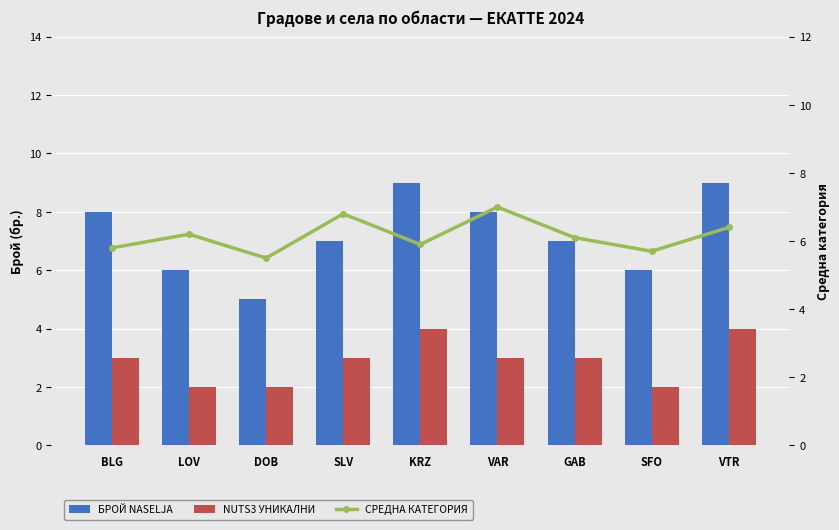

At which label does БРОЙ NASELJA first exceed 7?

BLG